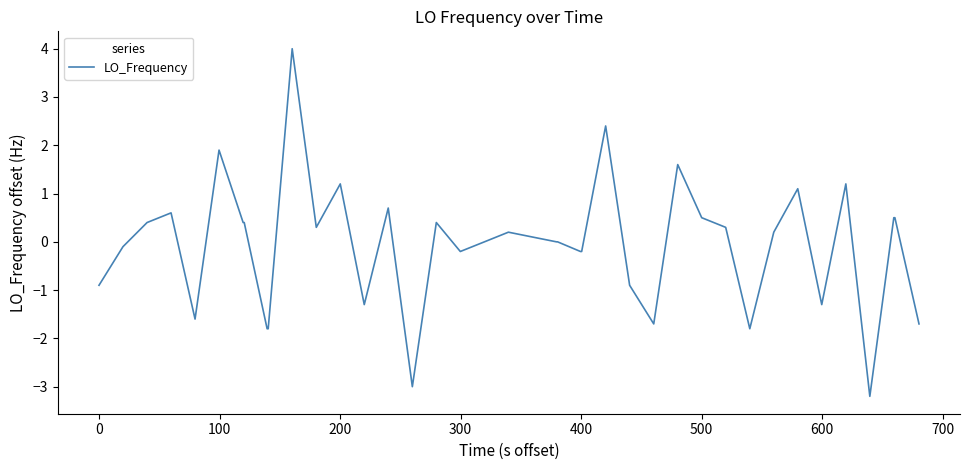

What is the smallest value displayed?

-3.2